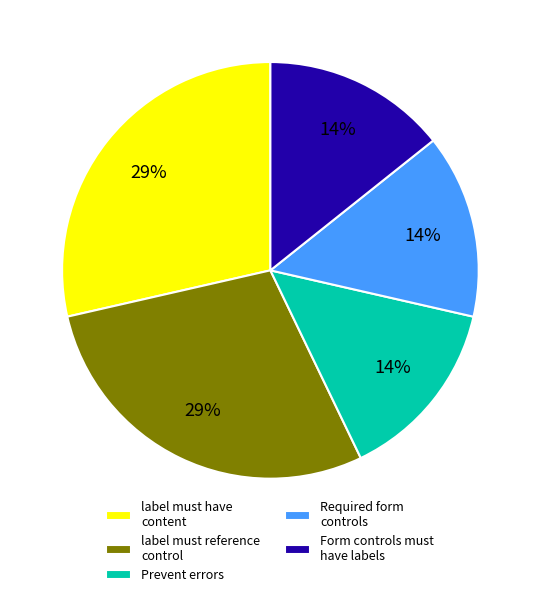

To the nearest percent, what is the average slice percentage?

20%